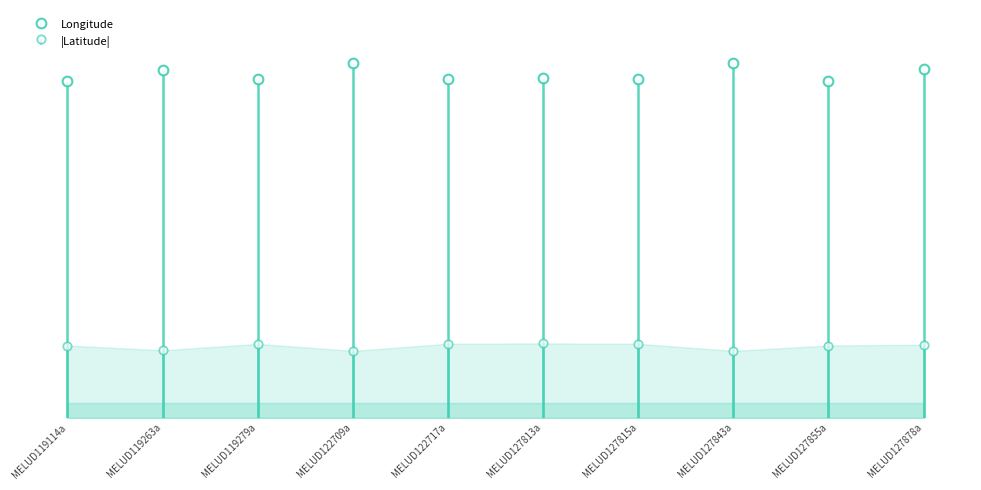

Reading left to right, extract all data points from this chart.

Latitude: 24.7	23.0	25.2	22.8	25.3	25.4	25.3	22.8	24.7	25.0
Longitude: 115.3	118.9	115.9	121.2	115.8	116.0	115.9	121.2	115.3	119.4